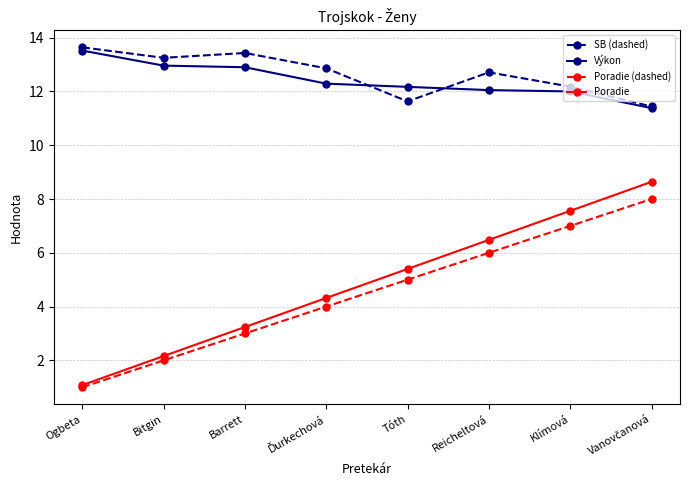

How many categories are shown in the chart?

8